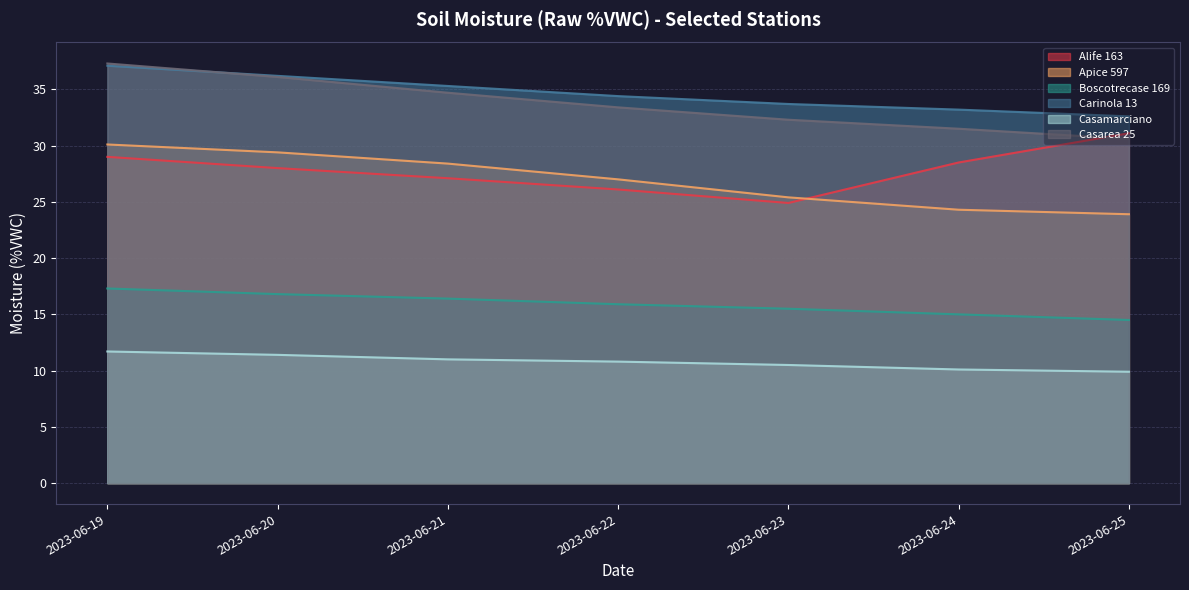

At which label is Boscotrecase 169 closest to 15?

2023-06-24